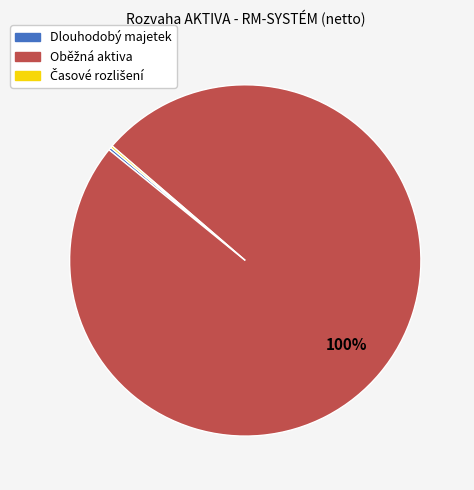

Does any single category account for the majority?

Yes